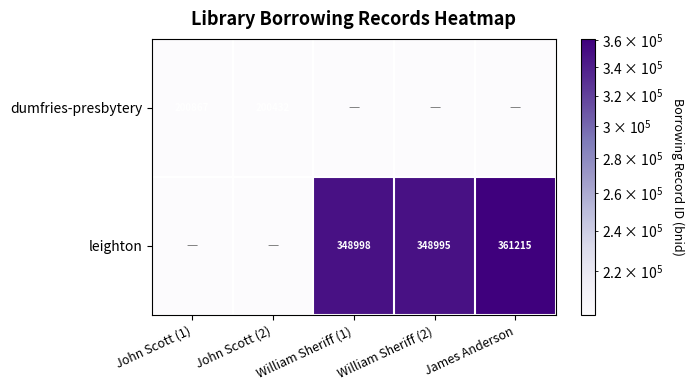

Count the number of data series in this chart.

2